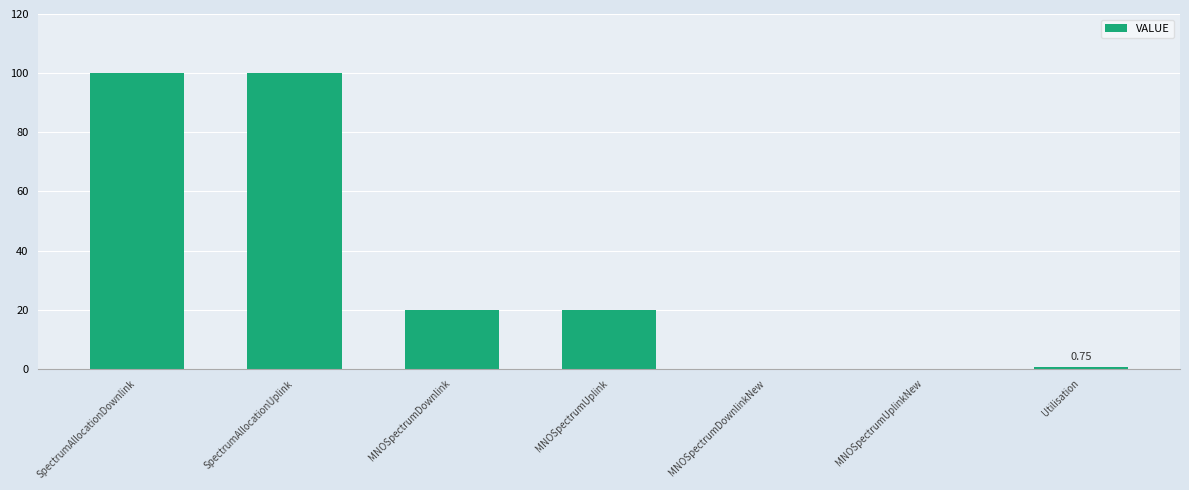

What is the average value?

34.4